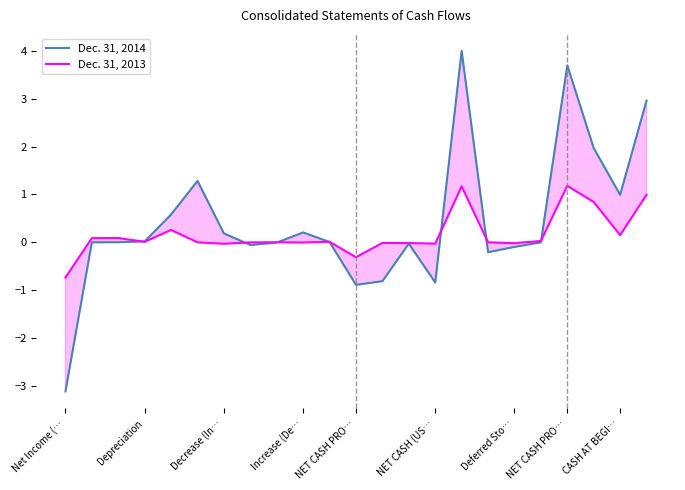

What are all the series names shown in the legend?

Dec. 31, 2014, Dec. 31, 2013